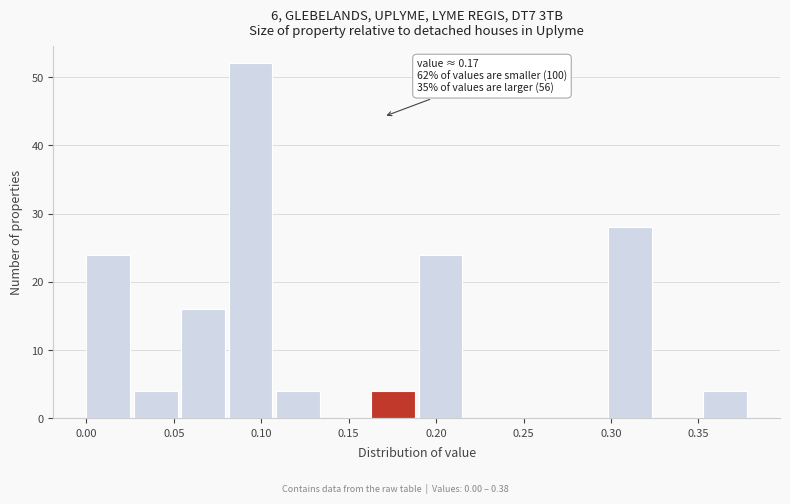

Which range on the x-axis has the tallest bar?

0.080 to 0.110